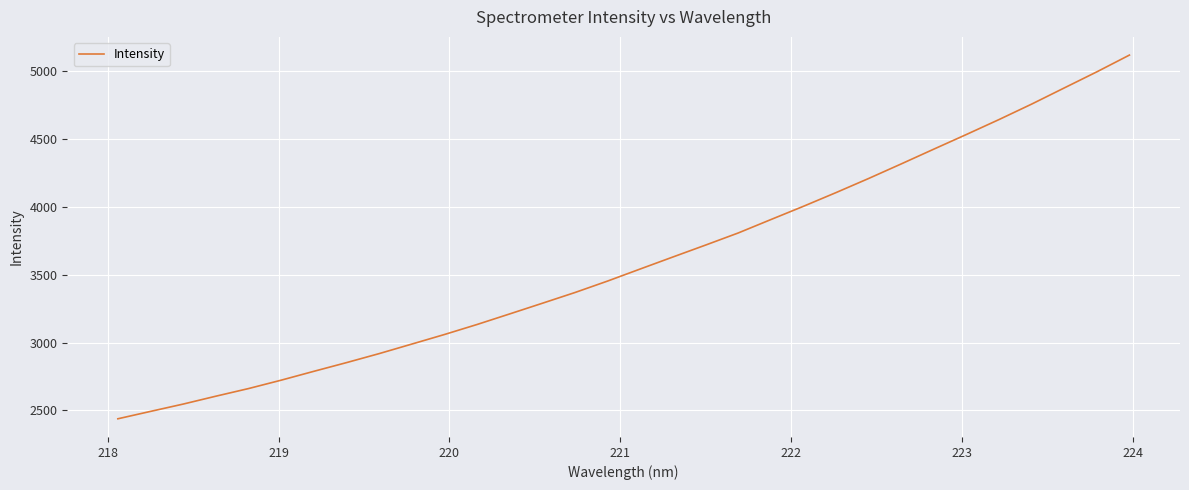

What is the difference between the maximum and minimum values?

2683.9